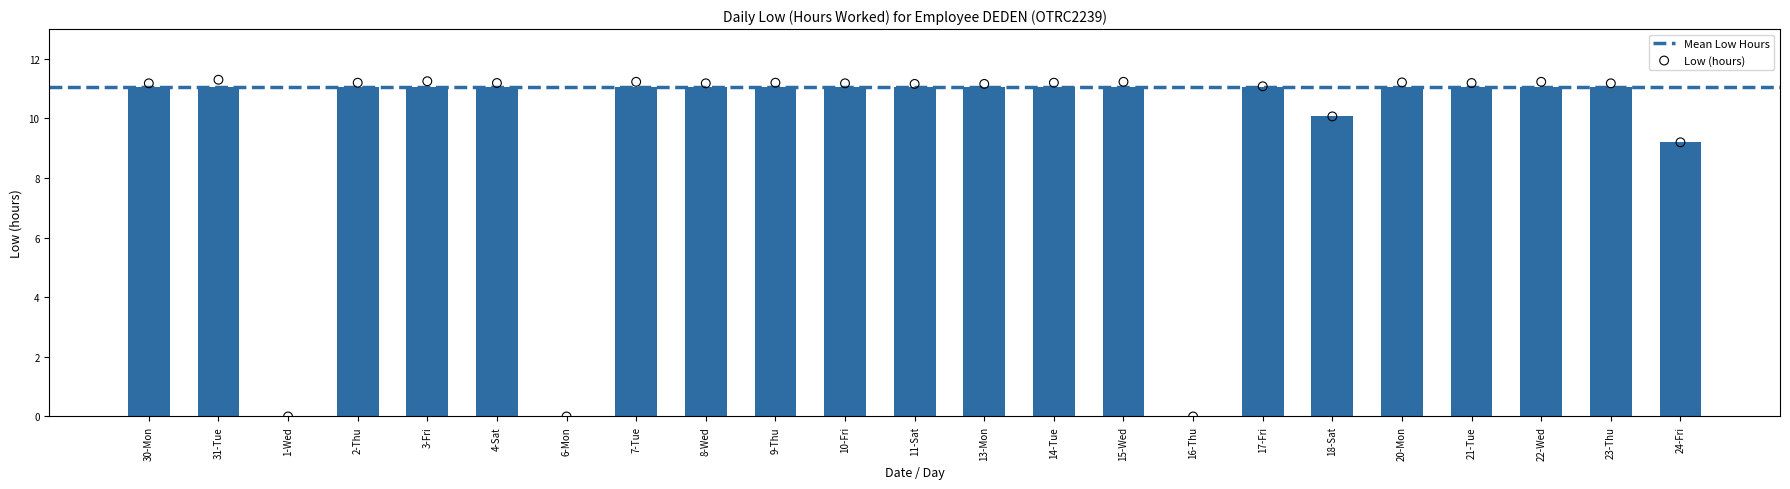

Between 17-Fri and 23-Thu, which is larger?

23-Thu